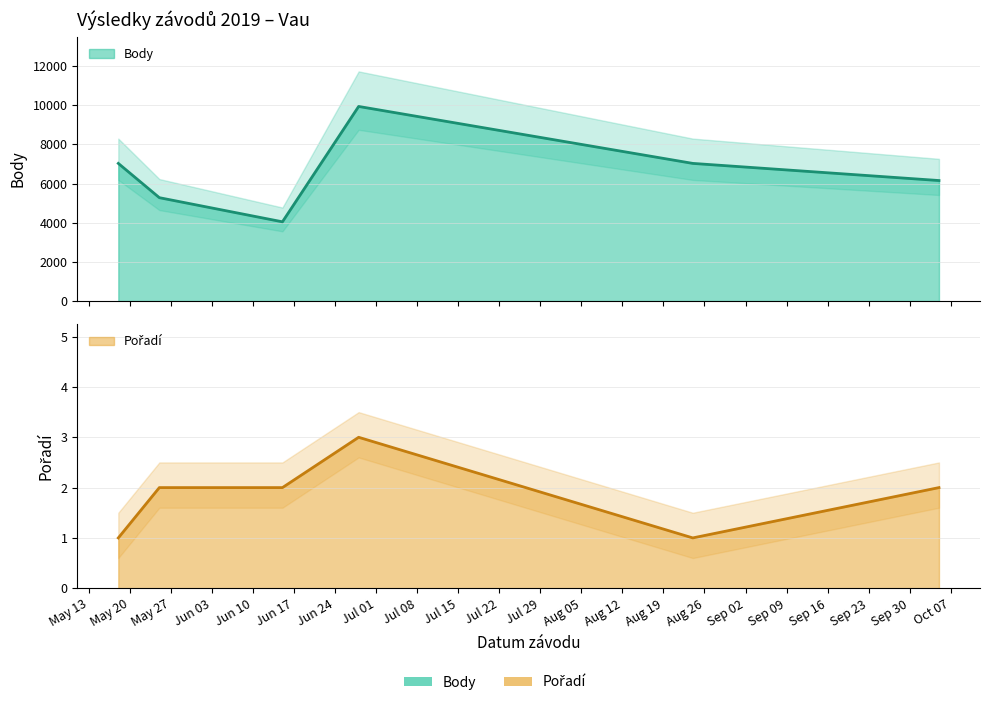

Which series changed the most between 2019-05-25 and 2019-06-28?

Body